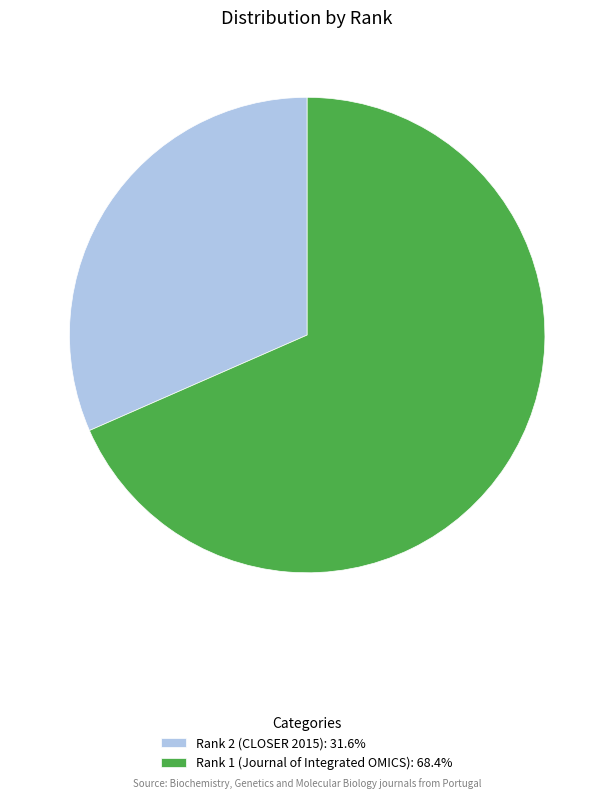

Rank the categories by value from highest to lowest.

Rank 1 (Journal of Integrated OMICS), Rank 2 (CLOSER 2015)